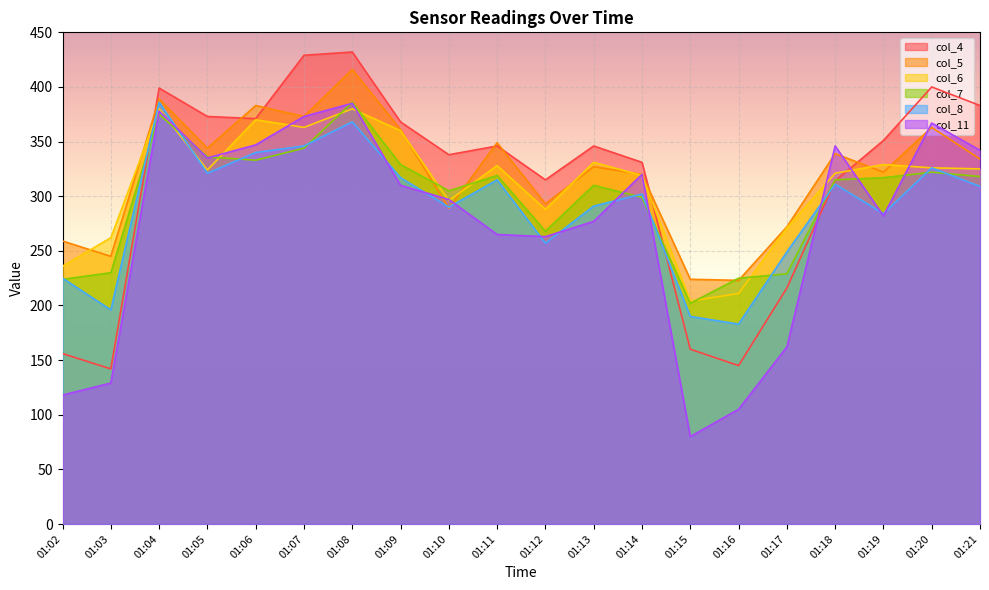

Which series has the widest spread of values?

col_11